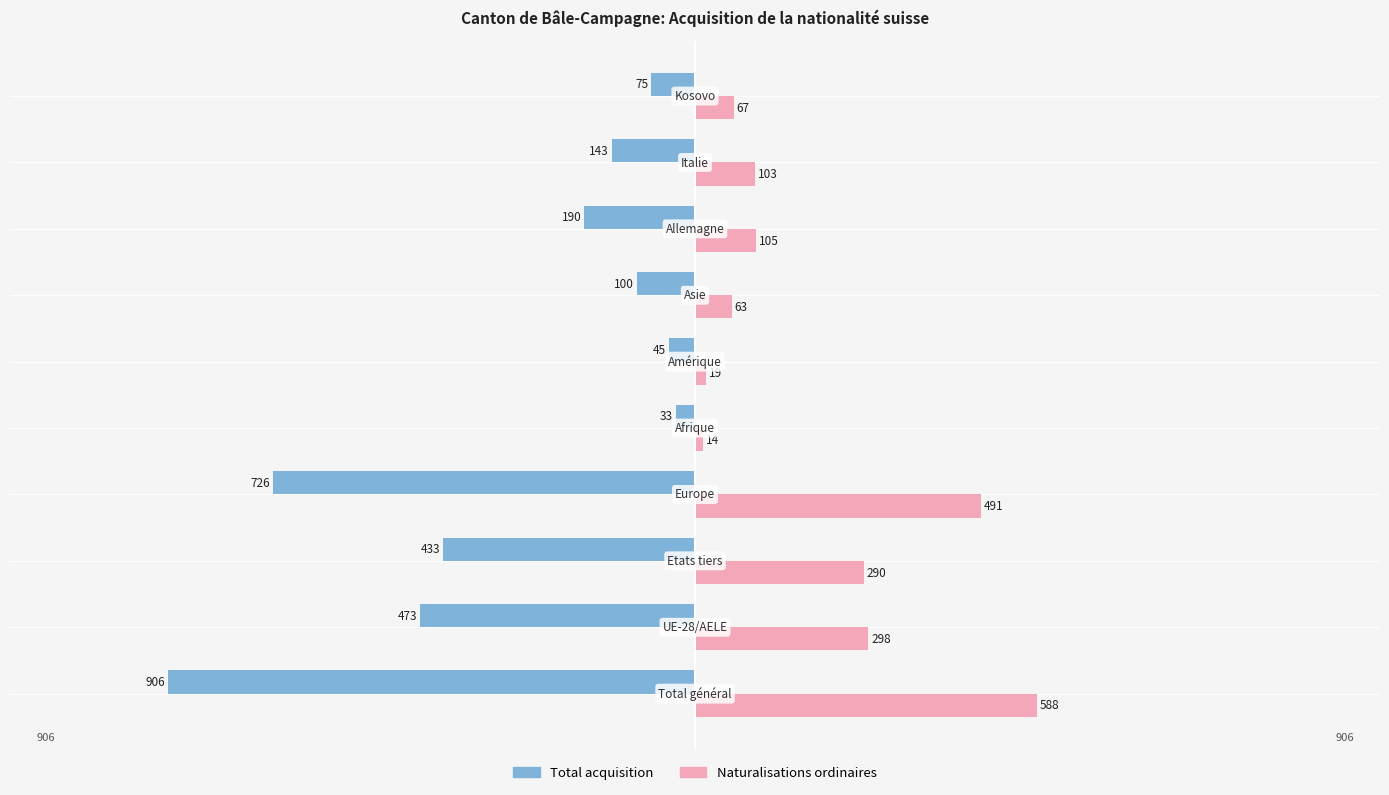

What are all the series names shown in the legend?

Total acquisition, Naturalisations ordinaires